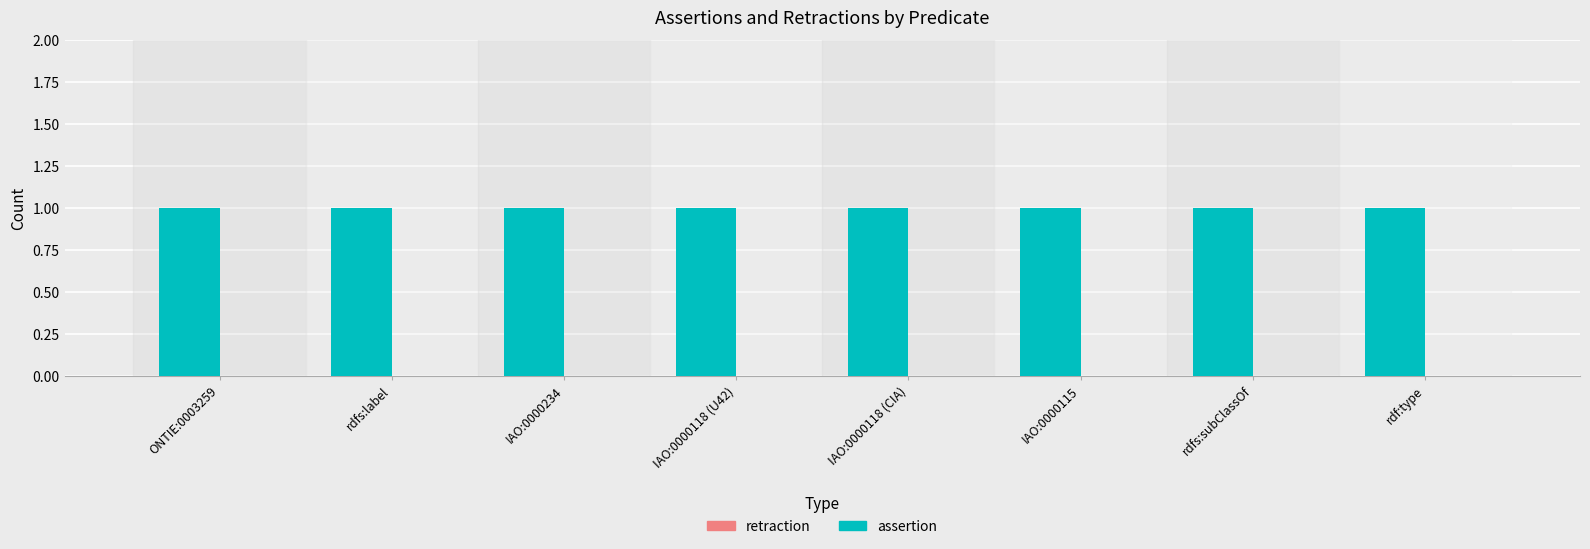

Is it true that assertion equals 1 at IAO:0000115?

False